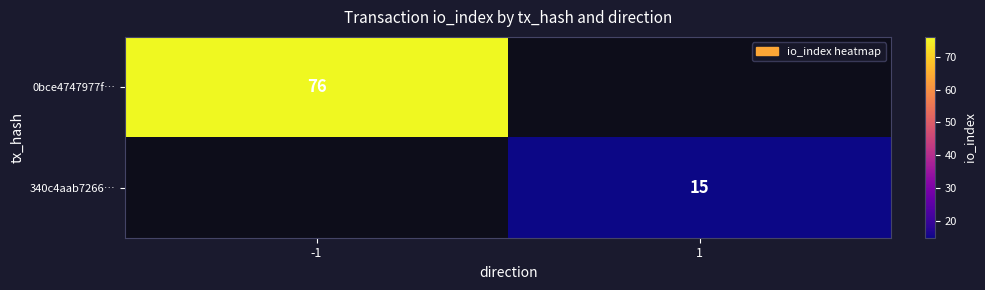

True or false: 0bce4747977f… has a value of 120 at -1.

False